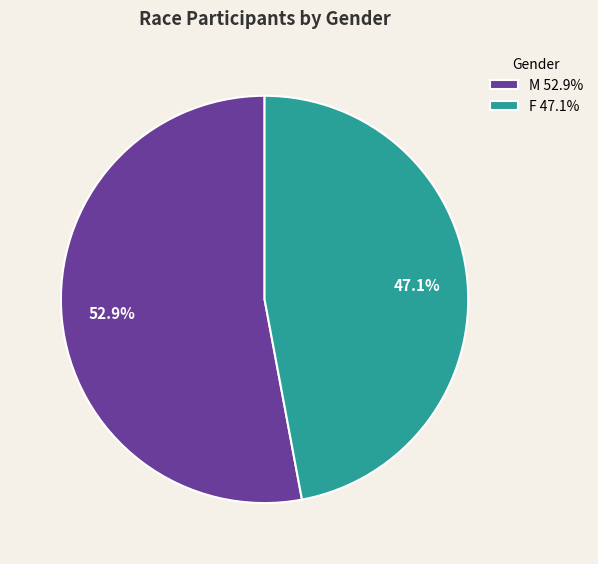

Which category has the smallest portion of the pie?

F